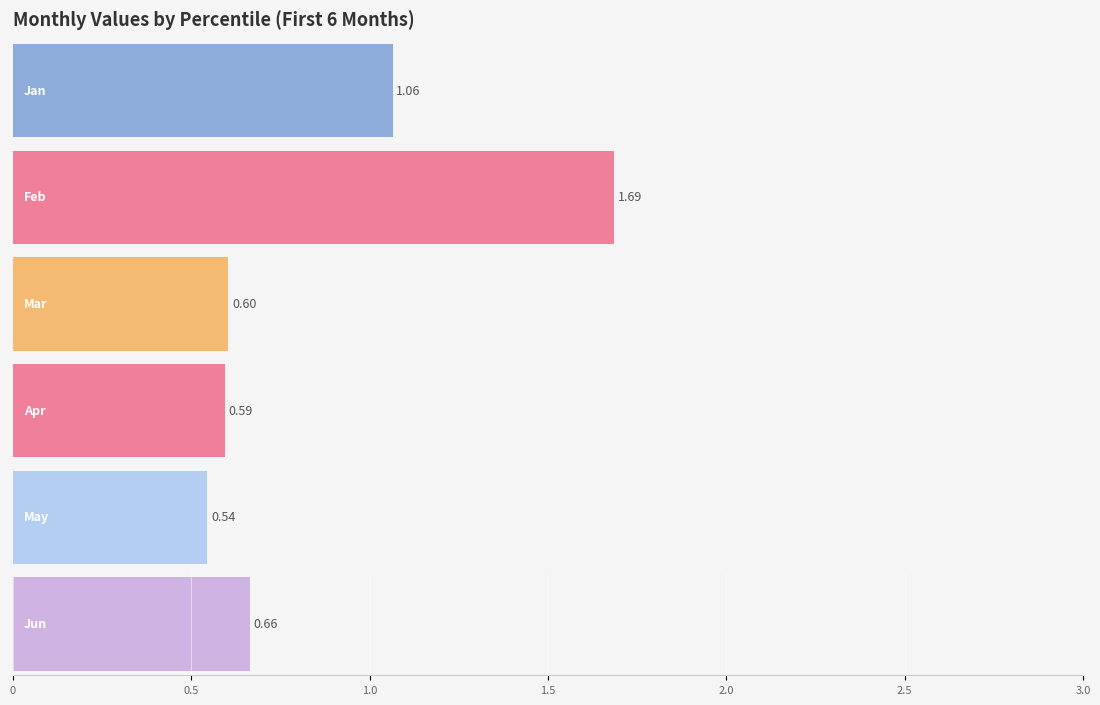

Does the chart contain stacked bars?

No